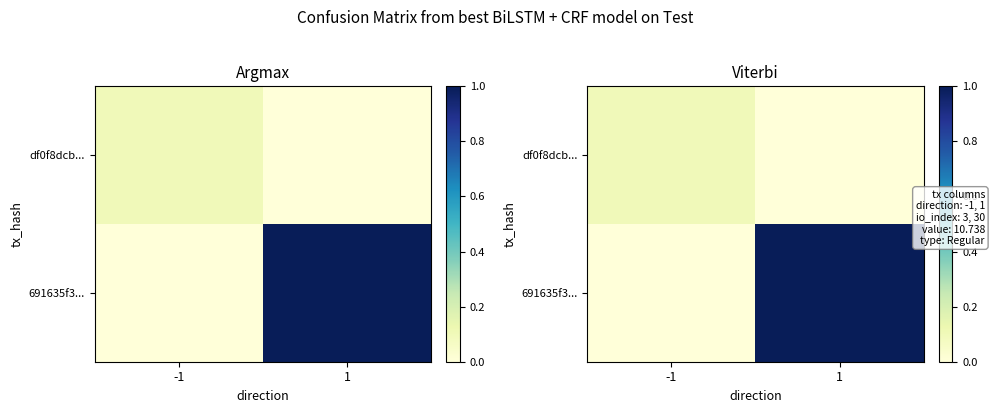

How many values in 691635f3... are above zero?

1